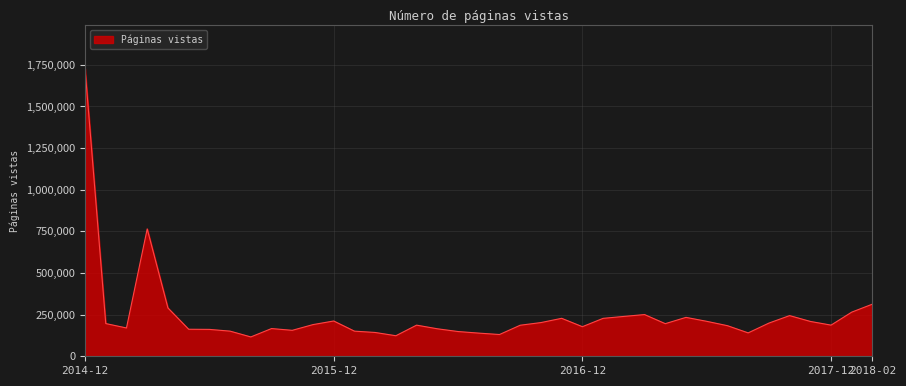

What is the greatest value displayed?

1727001